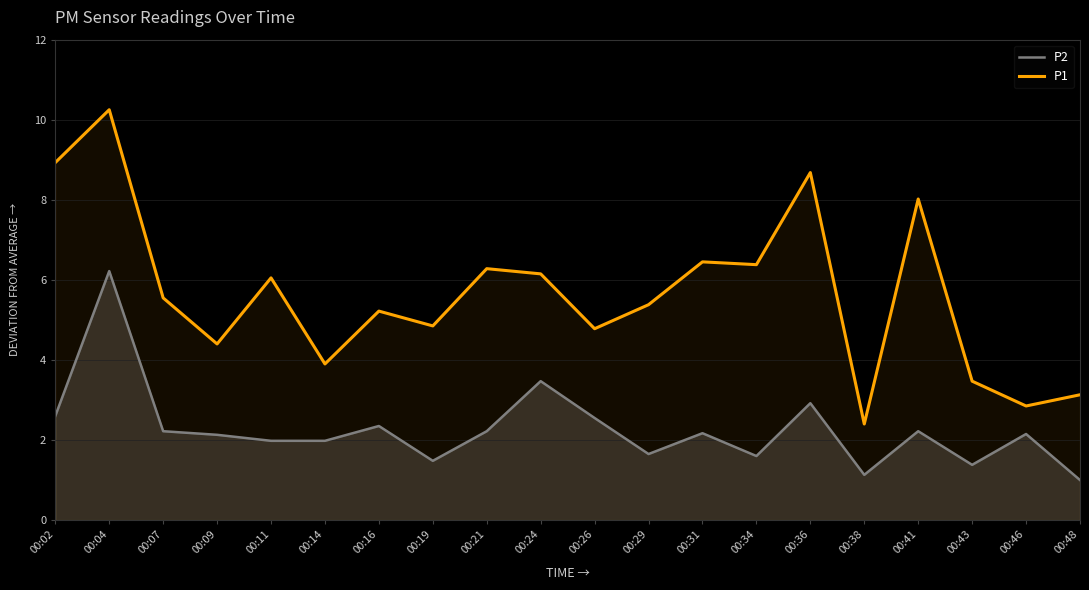

True or false: P1 and P2 cross at least once.

False